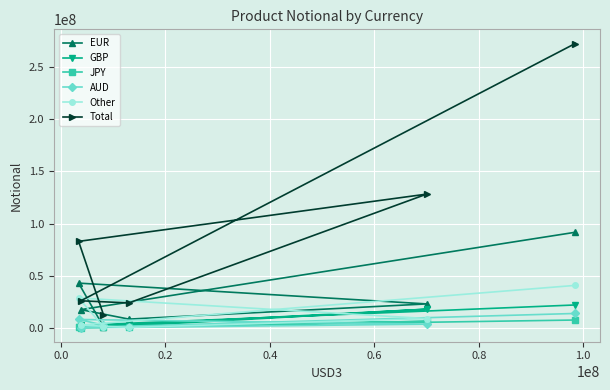

How many lines are shown in the chart?

6